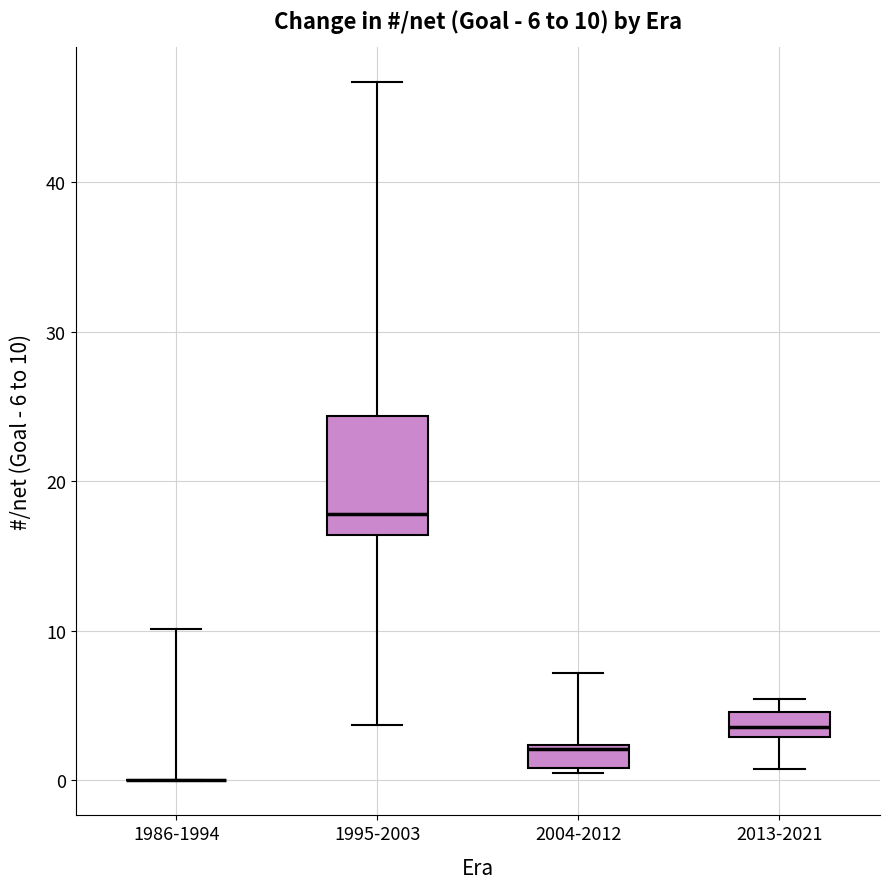

Comparing the boxes themselves (not the whiskers), which one is the tallest?

1995-2003